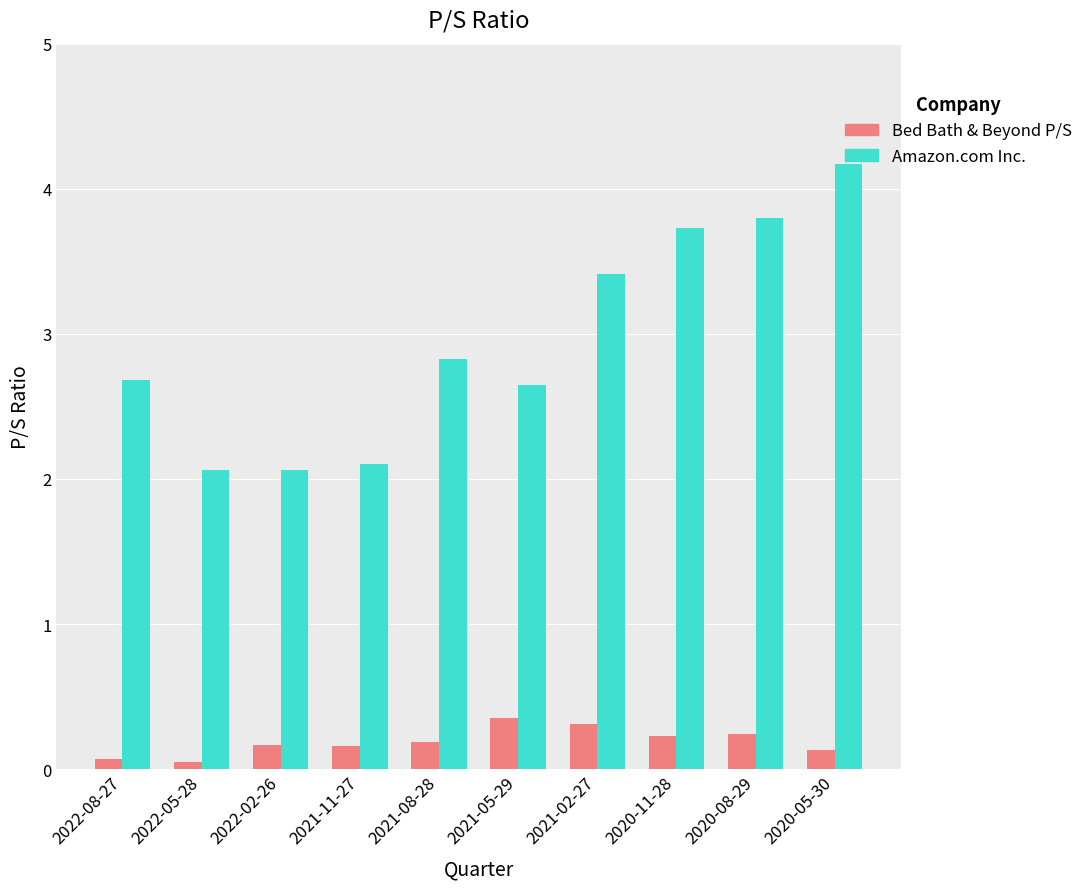

True or false: Amazon.com Inc. has a value of 0.7 at 2021-02-27.

False